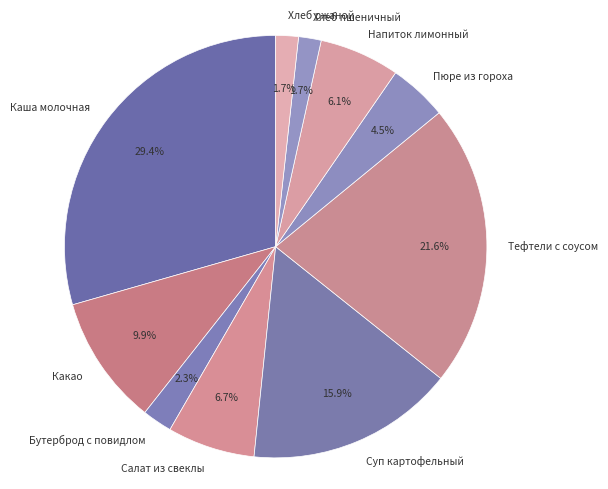

What is the largest slice in the pie chart?

Каша молочная